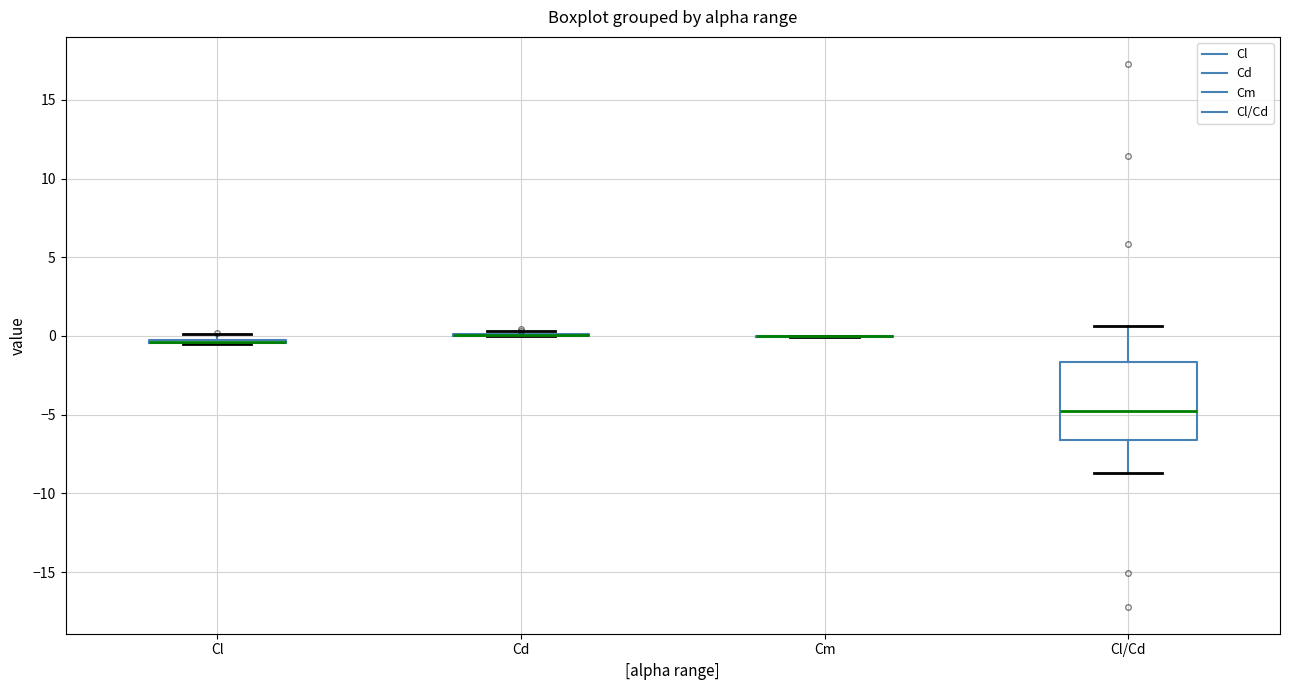

Which box is the tallest, from its lower edge to its upper edge?

Cl/Cd